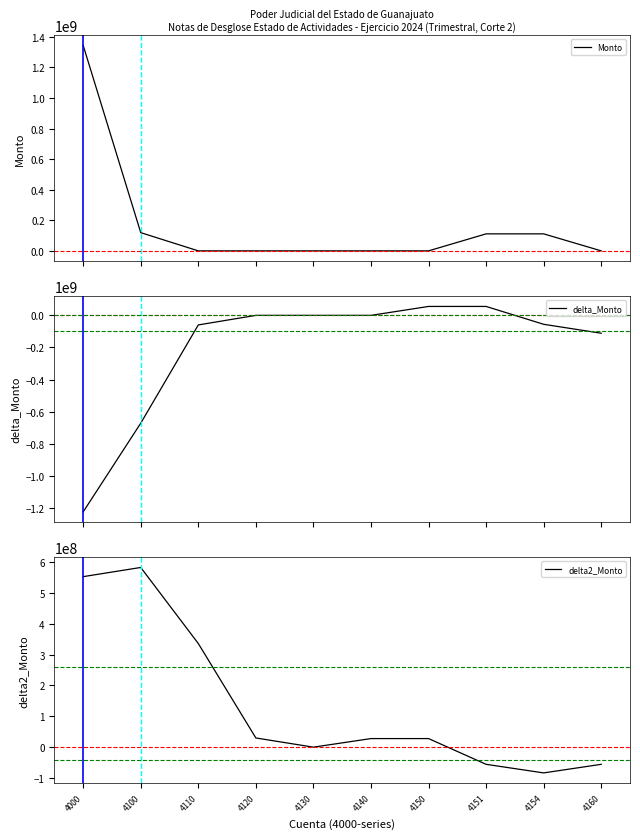

Which has a higher value, 4130 or 4140?

4130